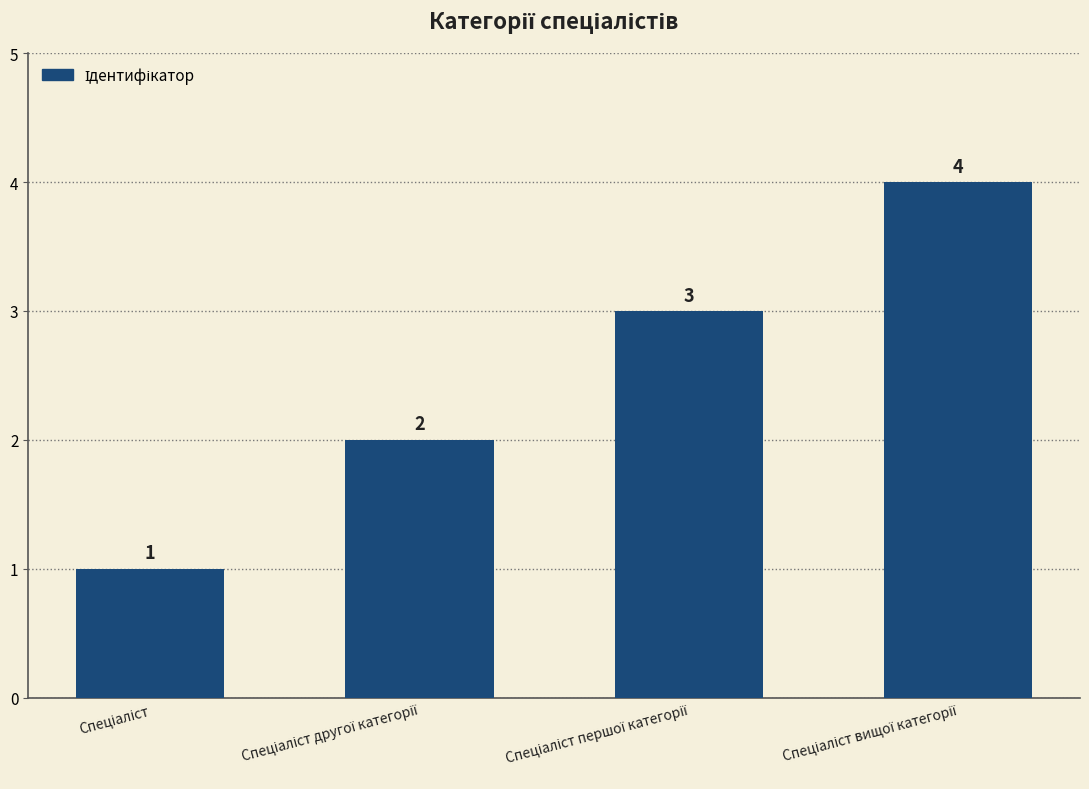

What is the sum of all values?

10